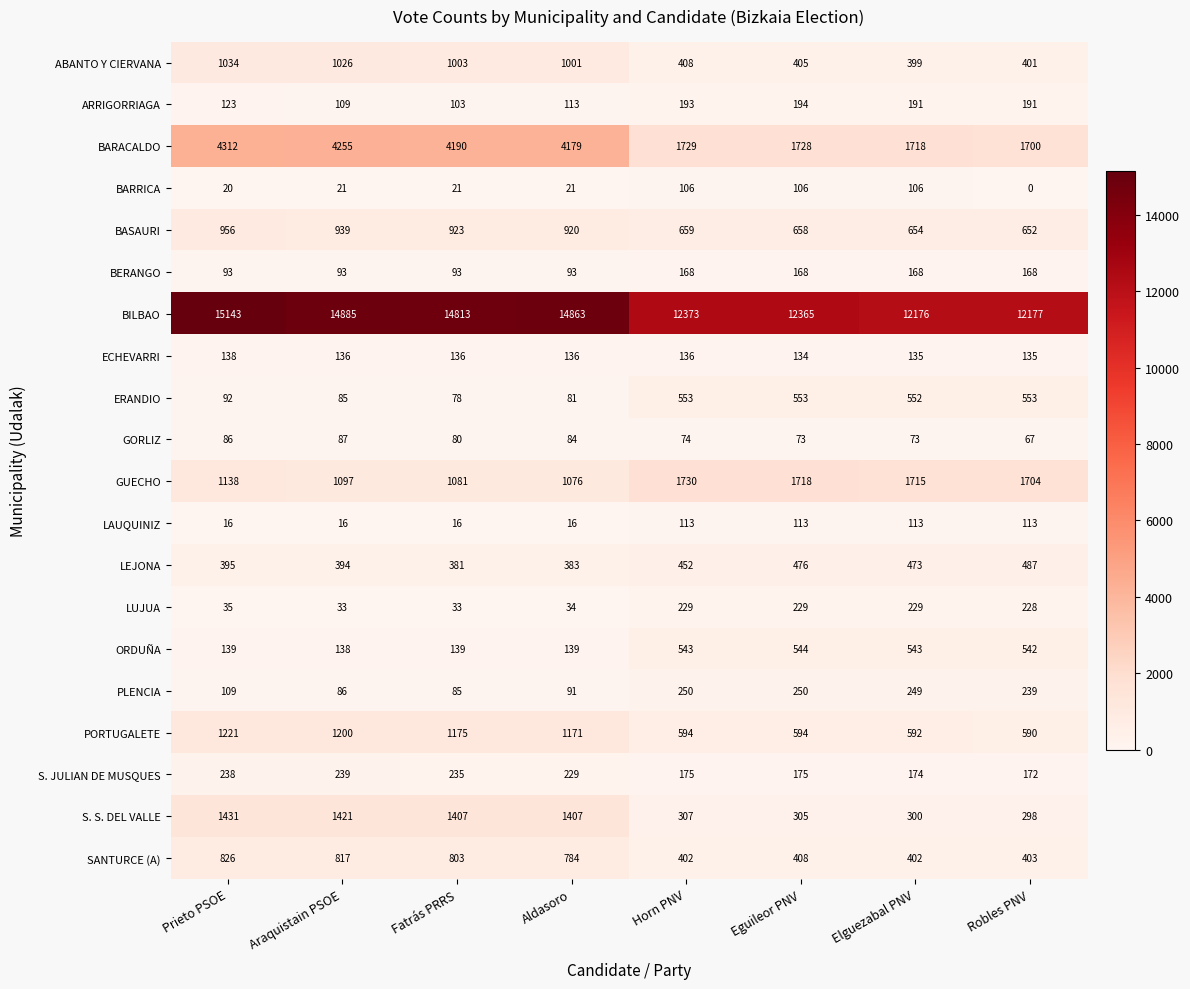

Count the number of data series in this chart.

20